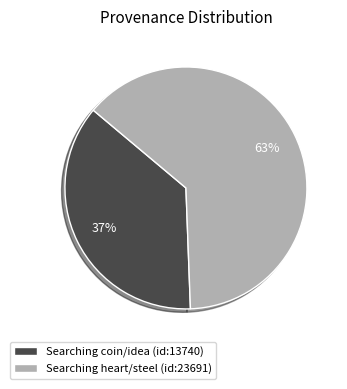

Is the sum of Searching coin/idea (id:13740) and Searching heart/steel (id:23691) greater than half?

Yes